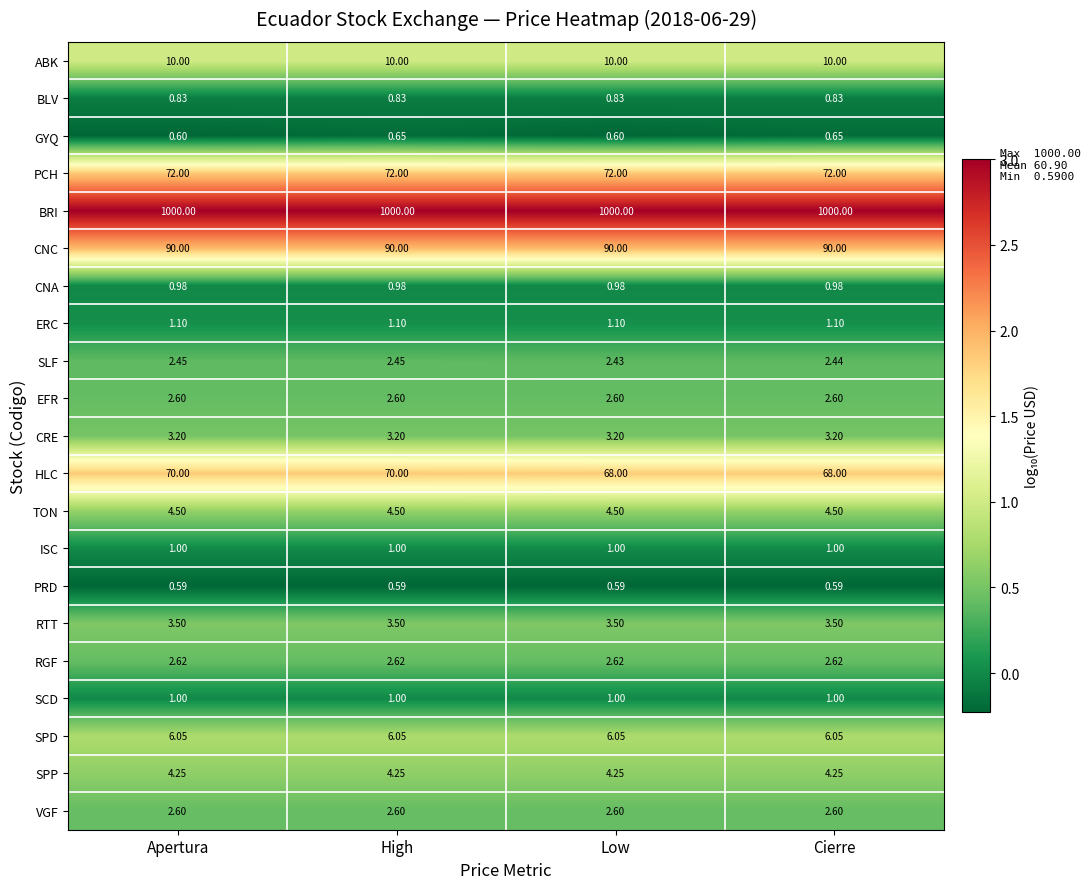

What is the minimum value shown in the chart?

0.6